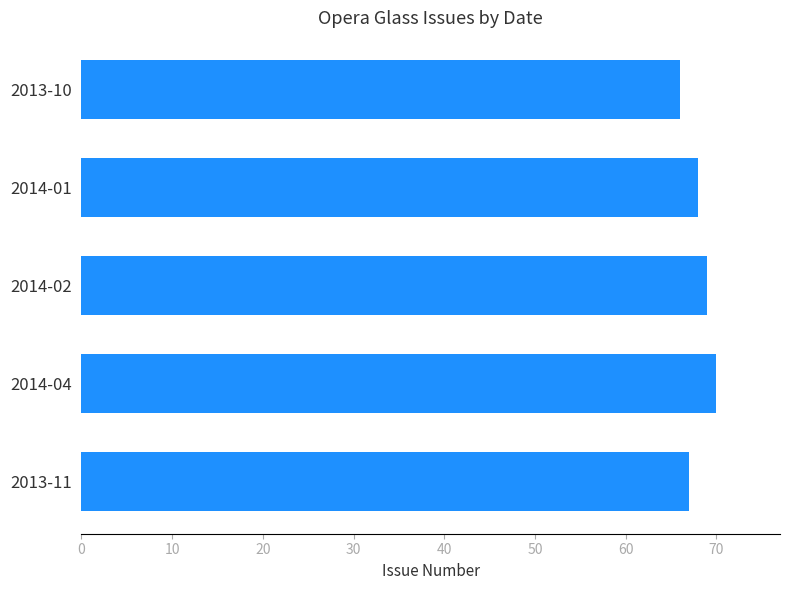

What is the ratio of the value at 2013-11 to the value at 2013-10?

1.0